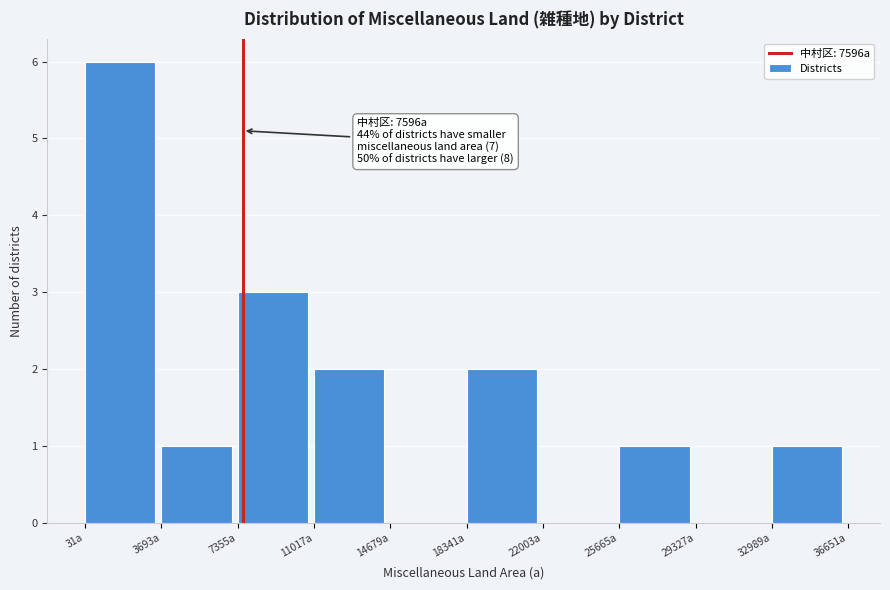

Over which range of the x-axis is the bar tallest?

0 to 3500